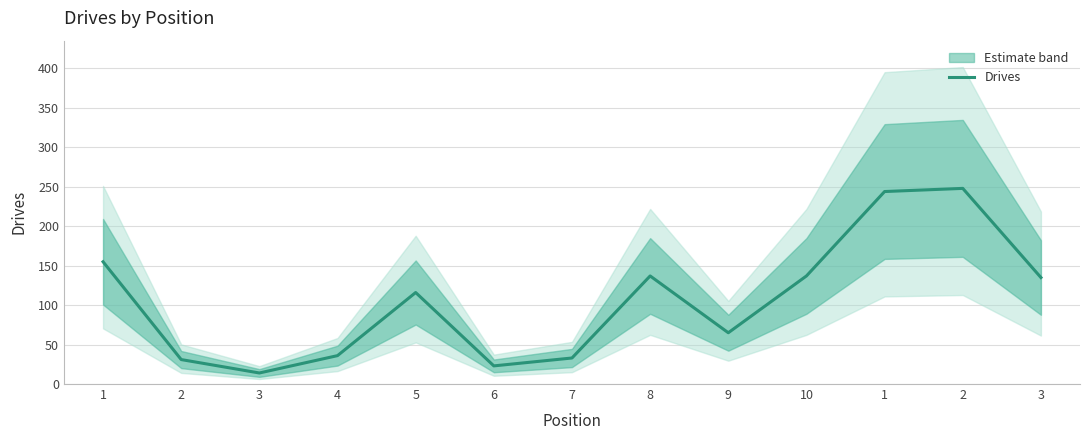

What is the ratio of the value at 5 to the value at 2?

3.7